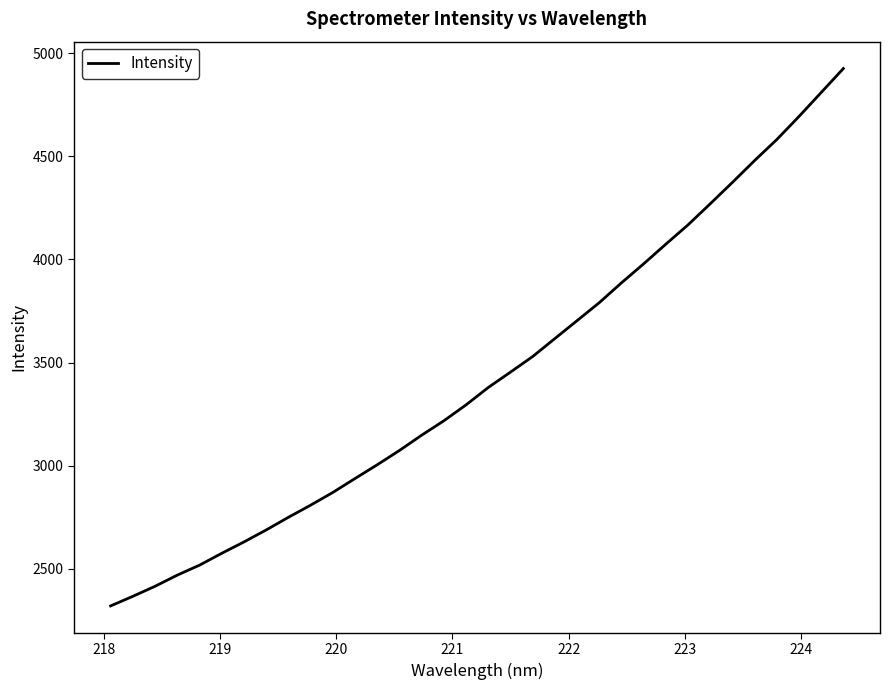

What is the smallest value displayed?

2319.6